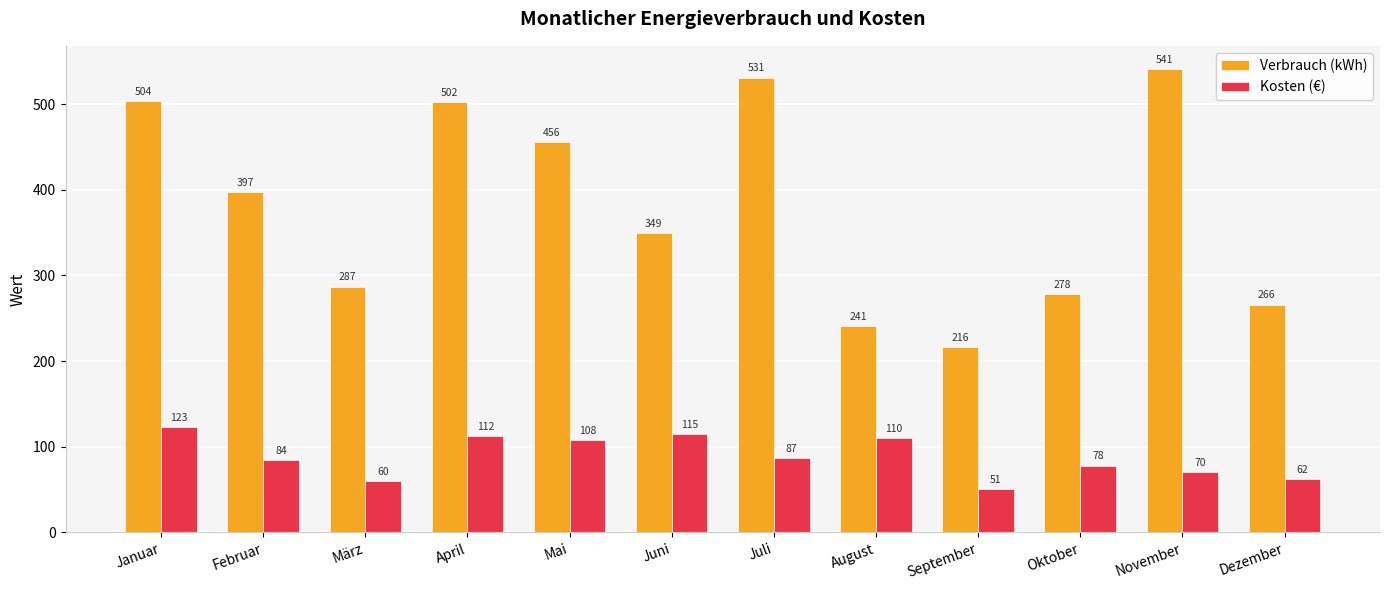

What is the sum of all Verbrauch (kWh) values?

4568